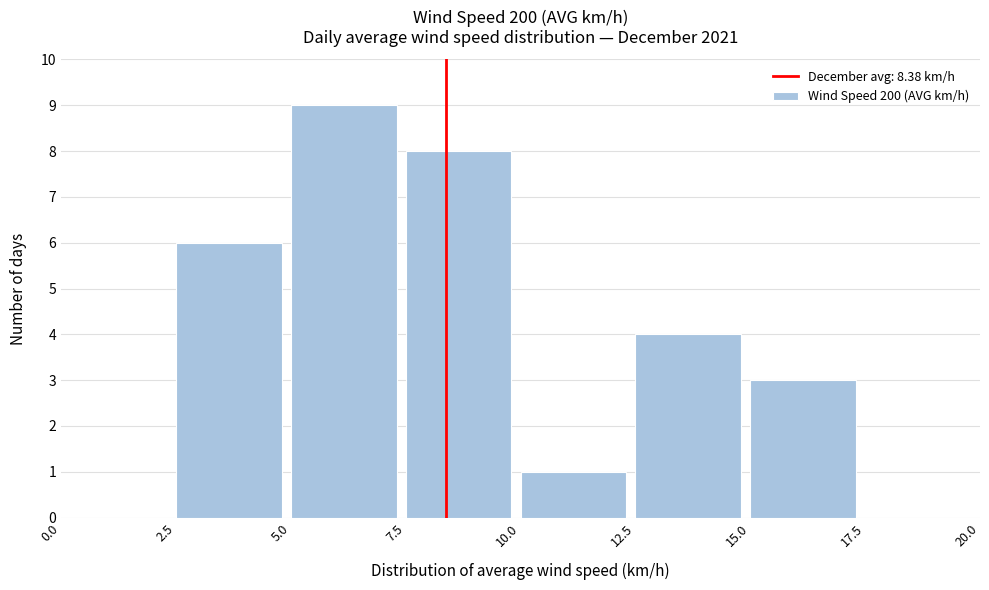

Reading left to right, transcribe this chart: for each bar, give the range it covers on the x-axis and its height. The values are not printed on the chart, so give them approximately, as read against the axis.

0.0 to 2.5: 0
2.5 to 5.0: 6
5.0 to 7.5: 9
7.5 to 10.0: 8
10.0 to 12.5: 1
12.5 to 15.0: 4
15.0 to 17.5: 3
17.5 to 20.0: 0